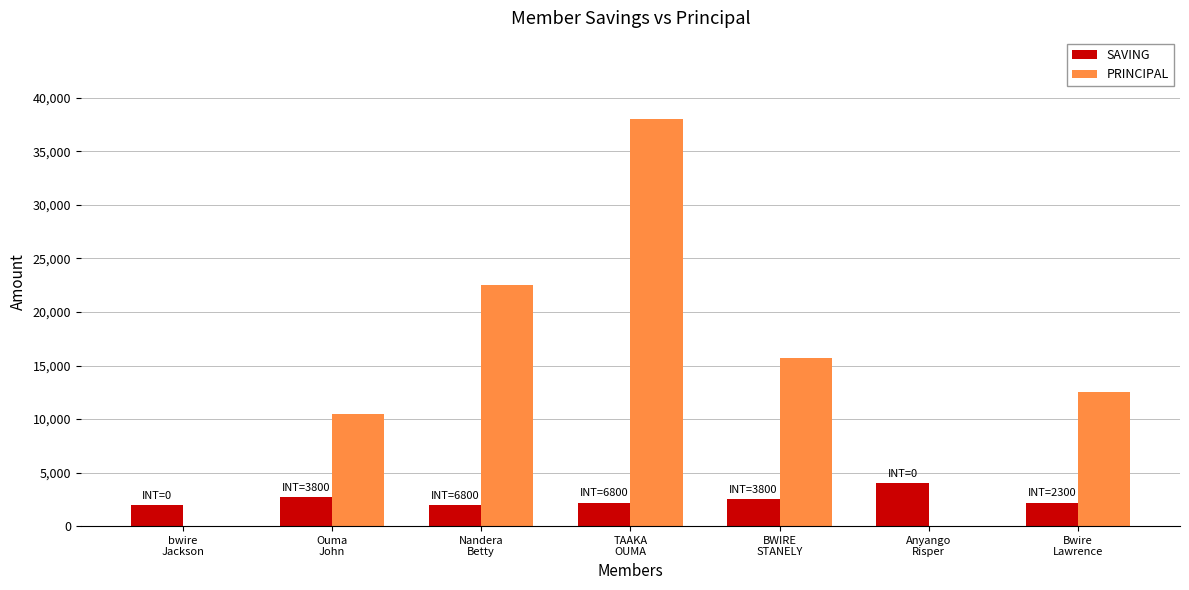

What are all the series names shown in the legend?

SAVING, PRINCIPAL